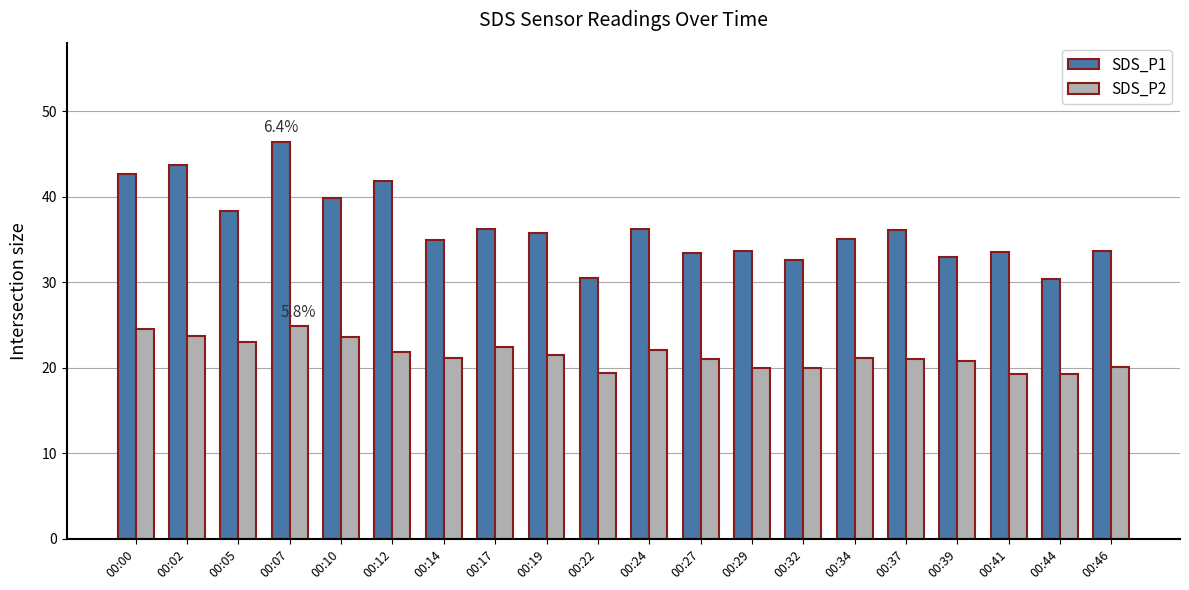

At which category is the sum across all series the highest?

00:07